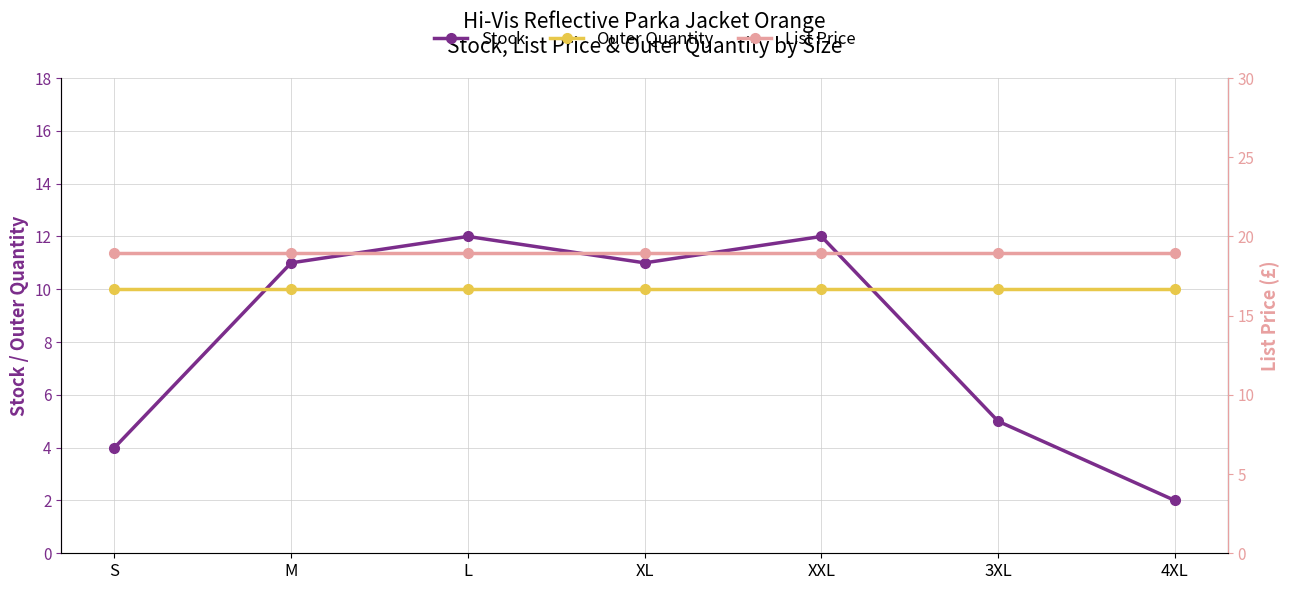

True or false: Outer Quantity and List Price cross at least once.

False